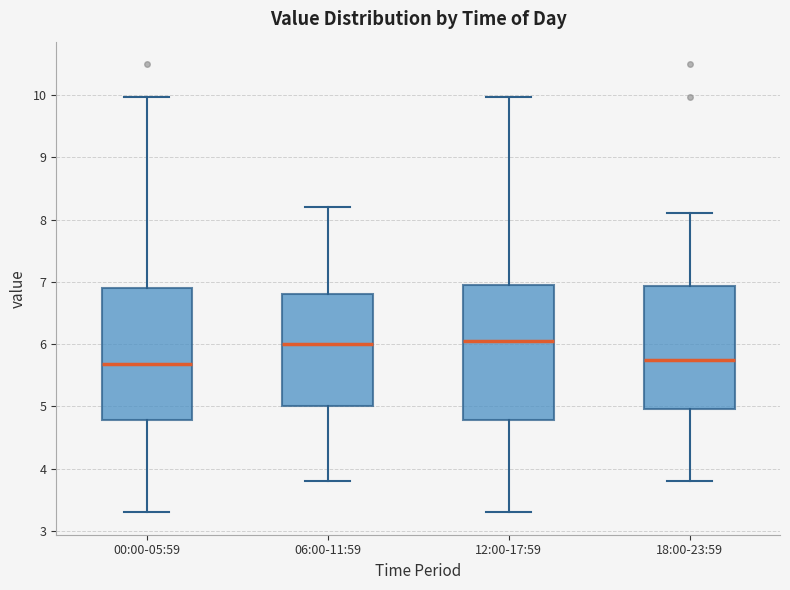

Reading left to right, read every box against the y-axis: the position of its median line, the range the box covers, and the ends of its whiskers. The values are not printed on the chart, so give them approximately, as read against the axis.

00:00-05:59: median 5.7, box 4.8 to 6.9, whiskers 3.3 to 10.0
06:00-11:59: median 6.0, box 5.0 to 6.8, whiskers 3.8 to 8.2
12:00-17:59: median 6.1, box 4.8 to 7.0, whiskers 3.3 to 10.0
18:00-23:59: median 5.8, box 5.0 to 6.9, whiskers 3.8 to 8.1